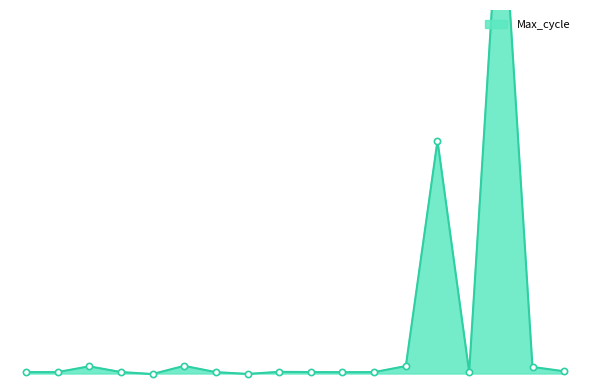

What is the change in value from 00:25 to 02:17?

-400